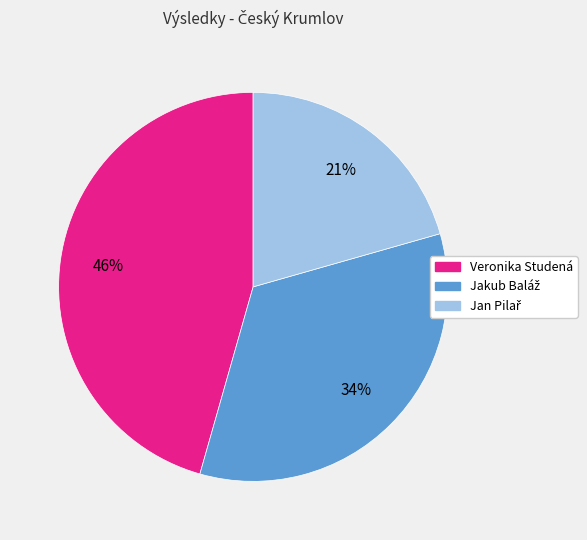

Is it true that Veronika Studená is 52% of the pie?

False